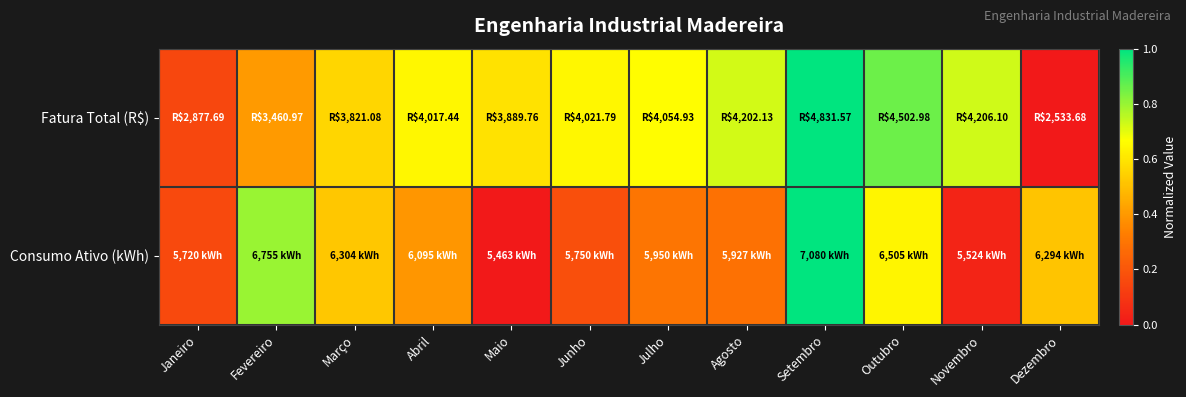

Which series changed the most between Janeiro and Setembro?

Fatura Total (R$)